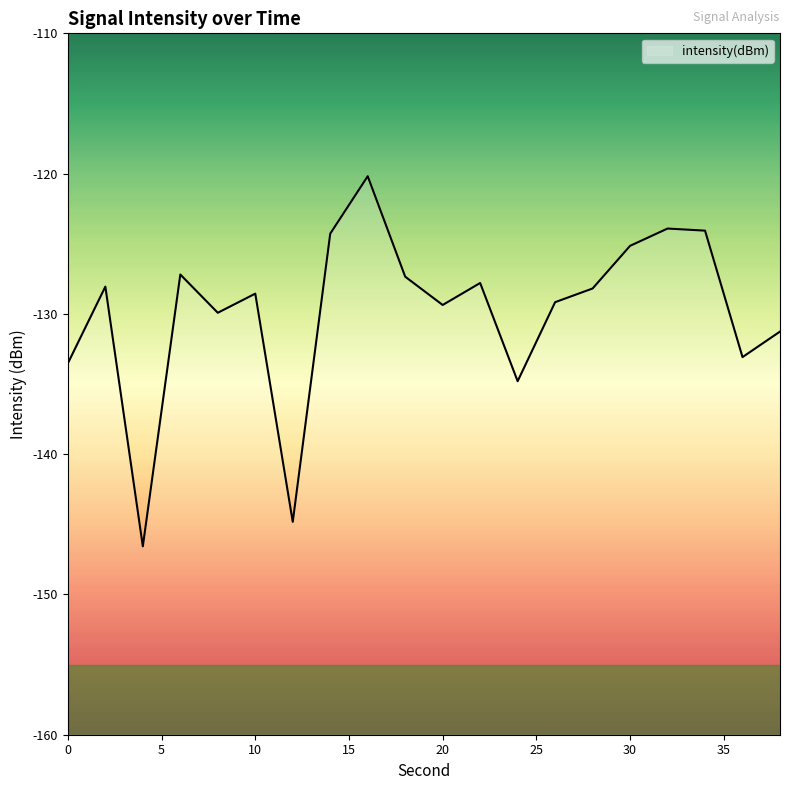

Between 34 and 0, which is larger?

34